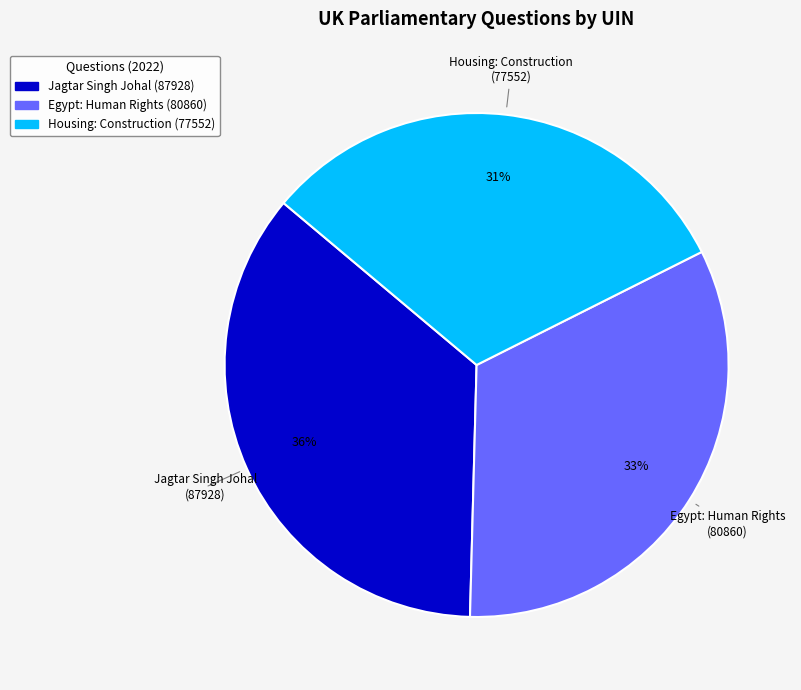

To the nearest percent, what is the combined percentage of Egypt: Human Rights (80860) and Housing: Construction (77552)?

64%